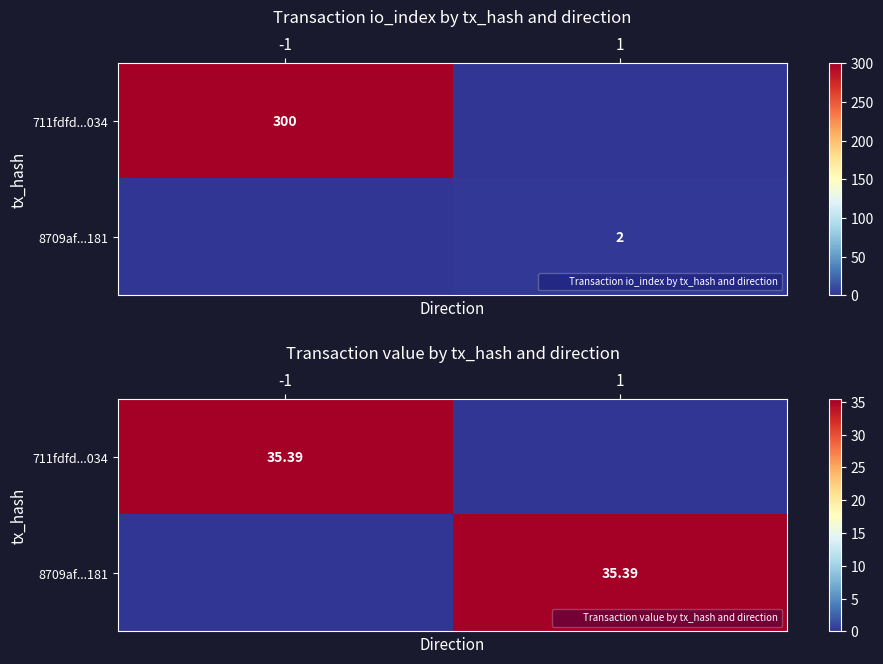

At which category is the sum across all series the highest?

-1